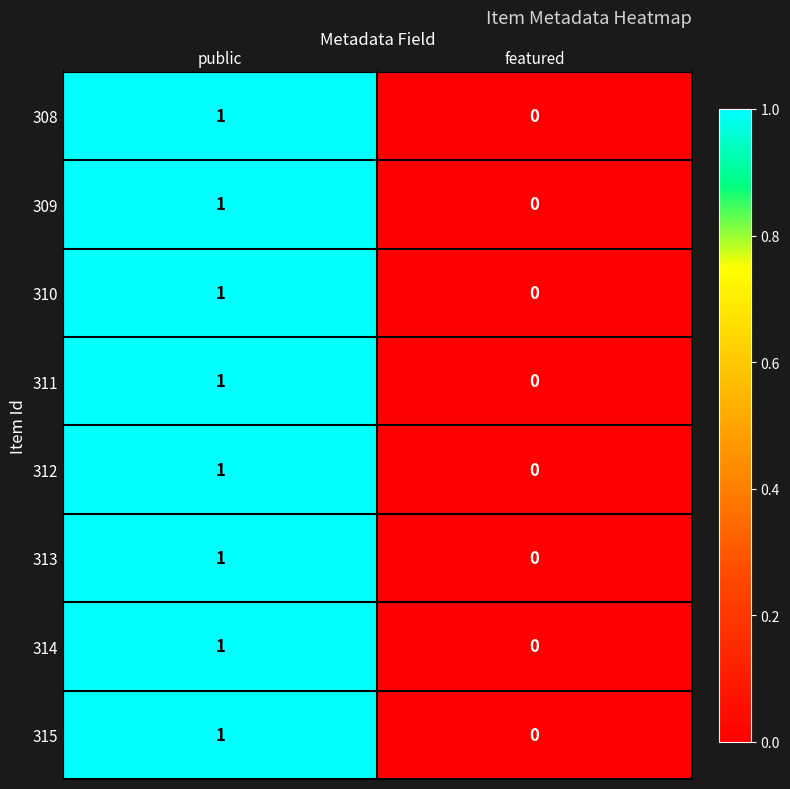

Where is 313 nearest to the value 0?

featured